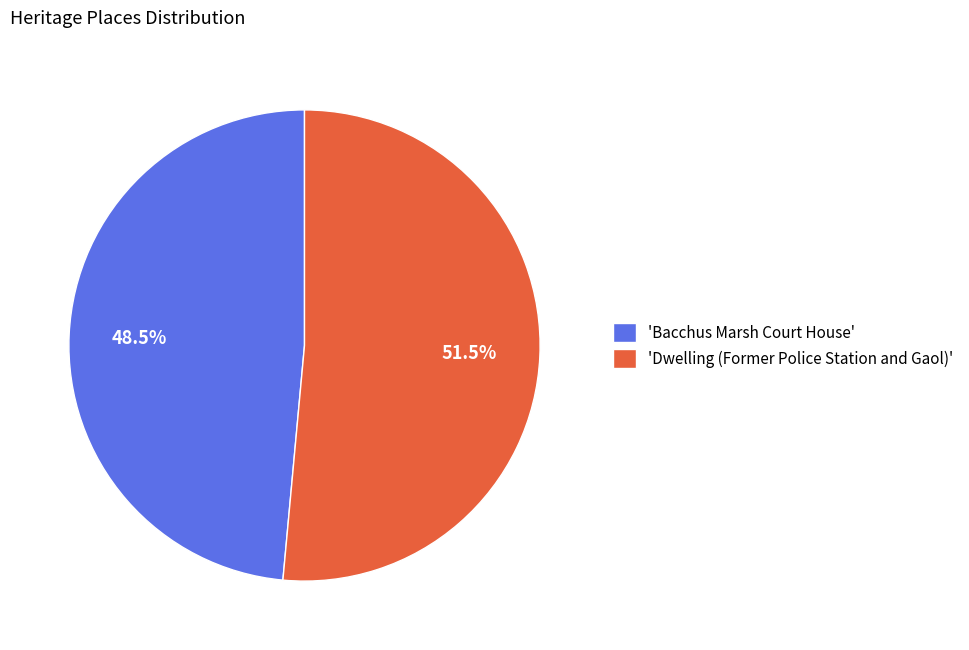

What is the majority slice?

'Dwelling (Former Police Station and Gaol)'